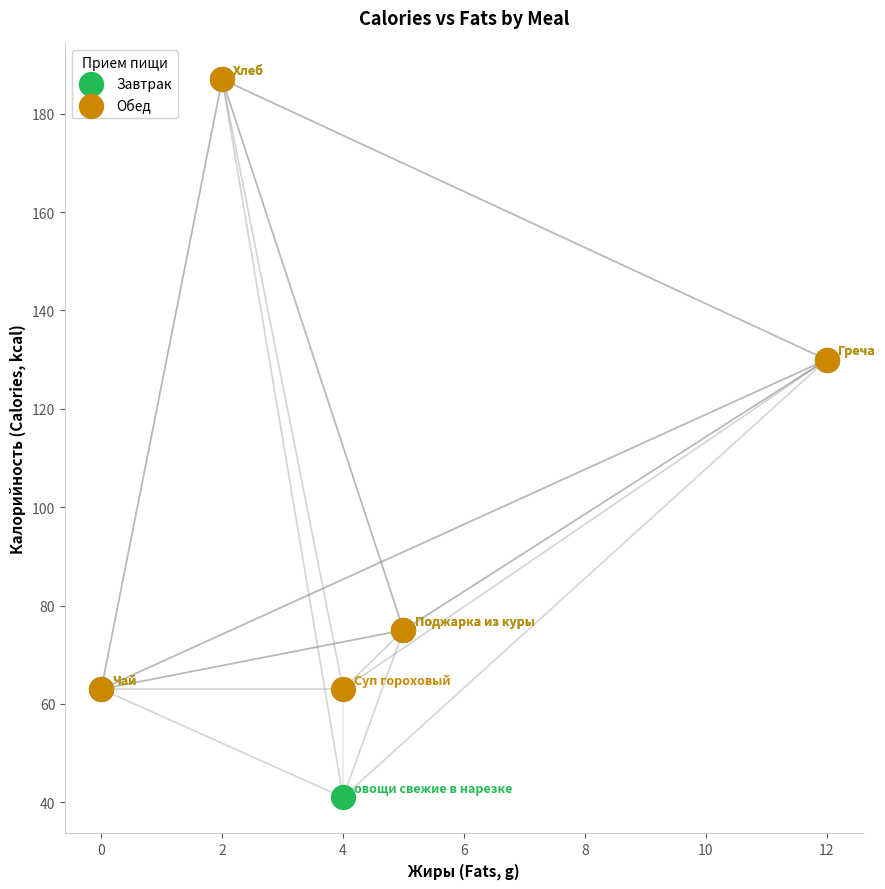

What are all the series names shown in the legend?

Завтрак, Обед